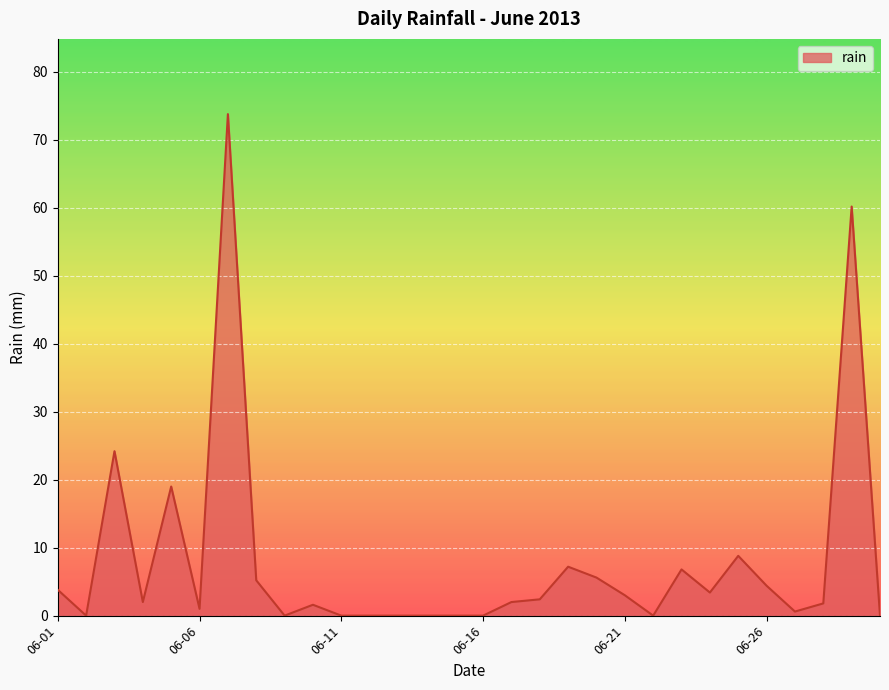

What is the greatest value displayed?

73.8